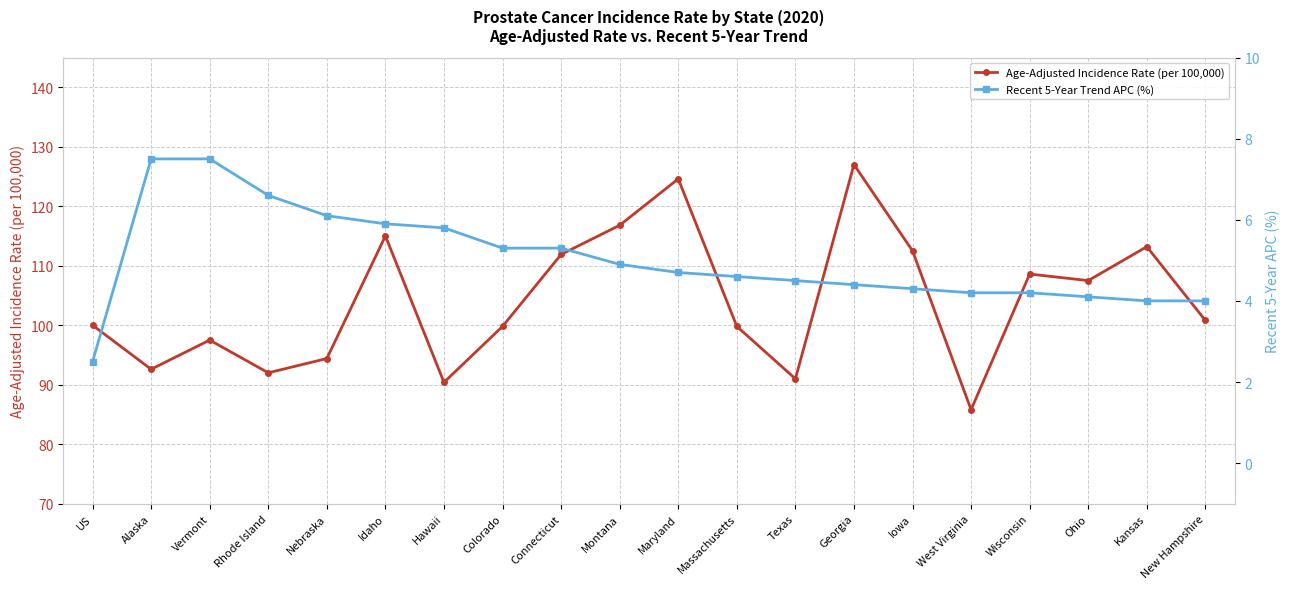

How many data points in Recent 5-Year Trend APC (%) are less than 4?

1